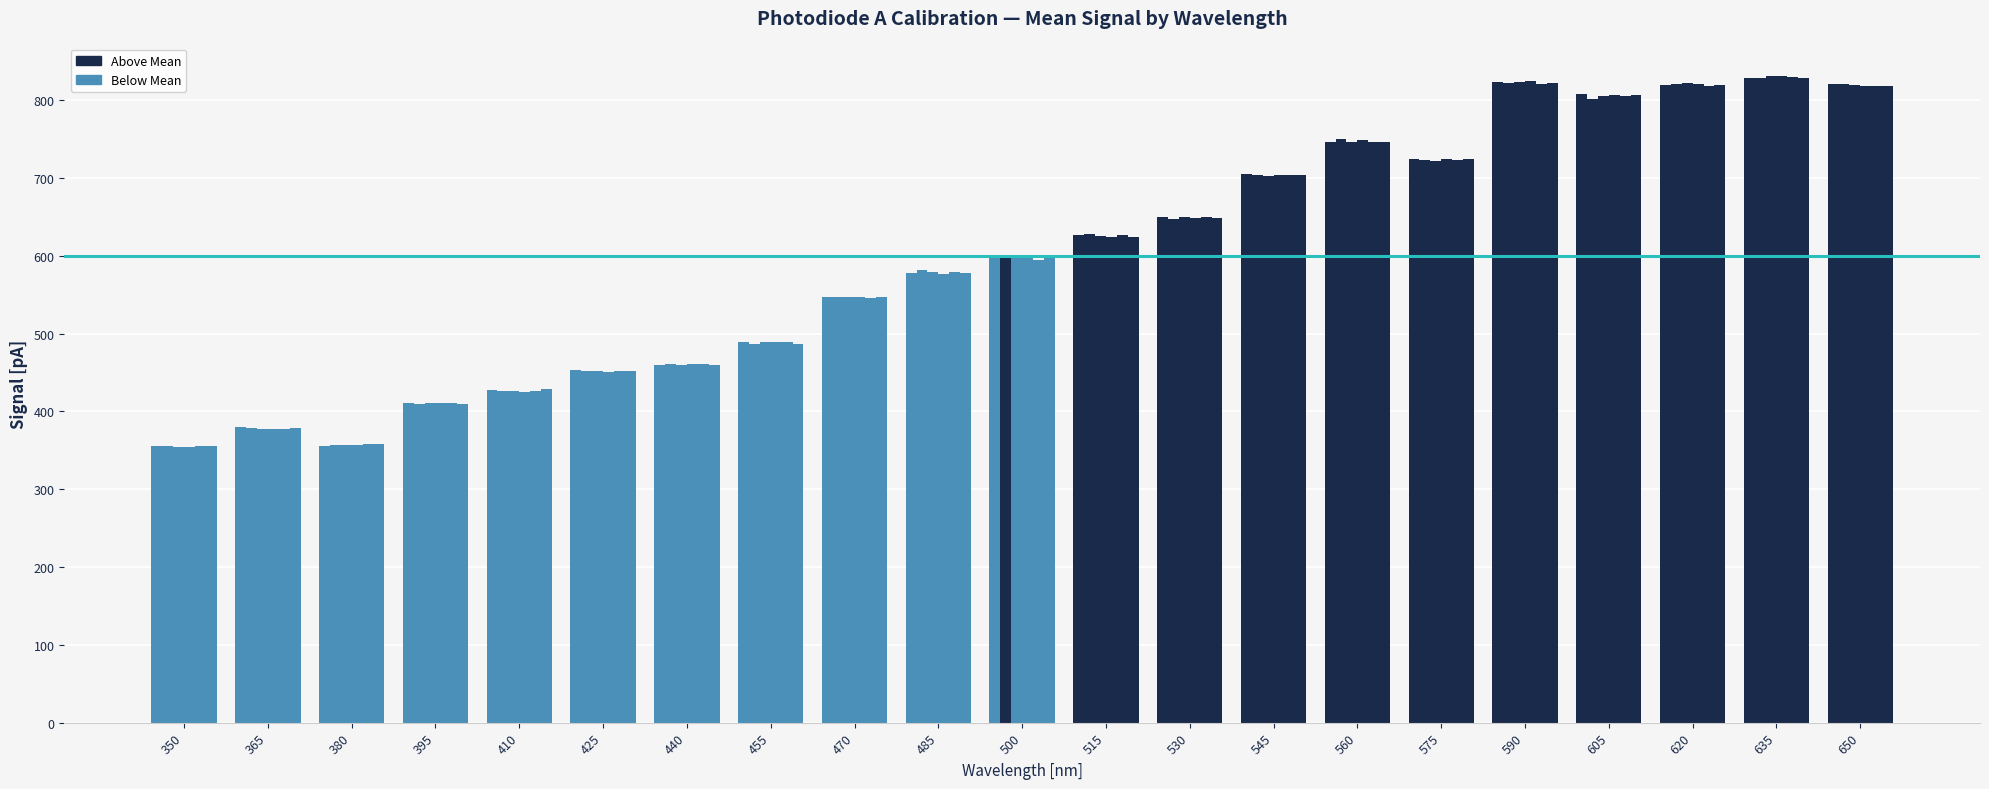

How many data points does each series have?

21